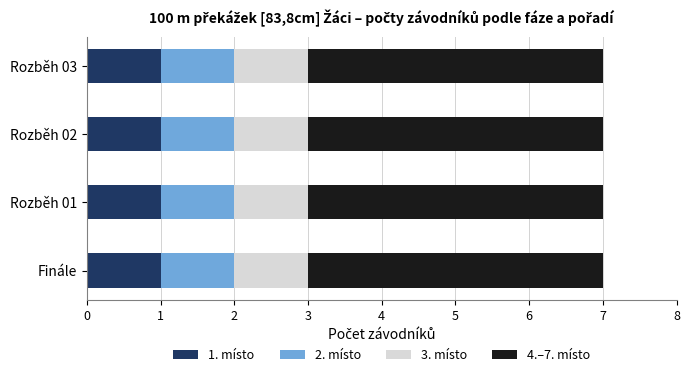

Is it true that 1. místo equals 1 at Rozběh 01?

True